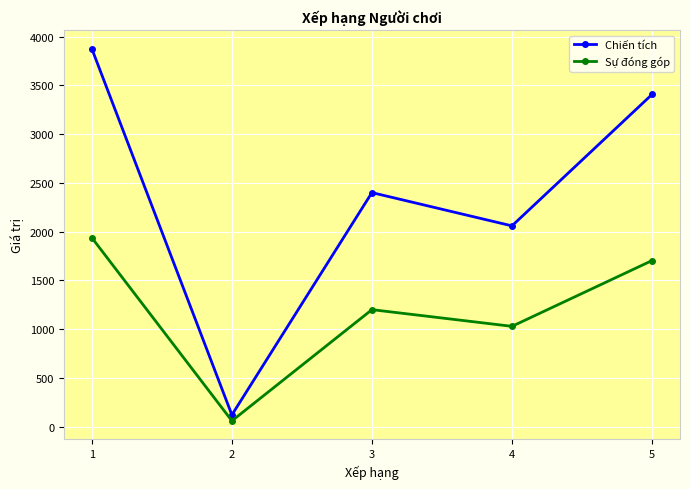

How many series are shown in this chart?

2